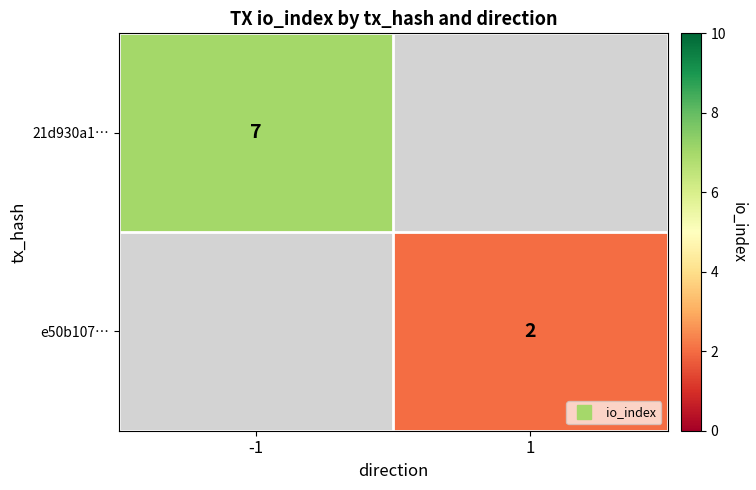

Is the value of 21d930a1… at 1 greater than the value of e50b107… at -1?

No